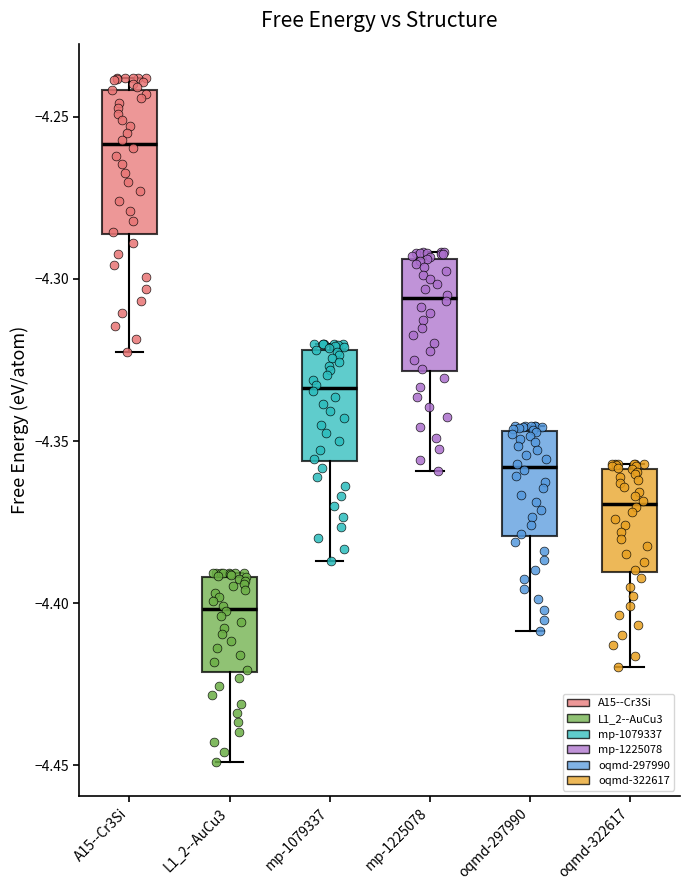

Reading left to right, transcribe this box plot: for each box, give where its median line is, the range the box spans, and where its two whiskers end, as read against the y-axis. The values are not printed on the chart, so give them approximately, as read against the axis.

A15--Cr3Si: median -4.260, box -4.285 to -4.240, whiskers -4.325 to -4.240 (just above the box's upper edge)
L1_2--AuCu3: median -4.400, box -4.420 to -4.390, whiskers -4.450 to -4.390
mp-1079337: median -4.335, box -4.355 to -4.320, whiskers -4.385 to -4.320 (just above the box's upper edge)
mp-1225078: median -4.305, box -4.330 to -4.295, whiskers -4.360 to -4.290
oqmd-297990: median -4.360, box -4.380 to -4.345, whiskers -4.410 to -4.345 (just above the box's upper edge)
oqmd-322617: median -4.370, box -4.390 to -4.360, whiskers -4.420 to -4.355